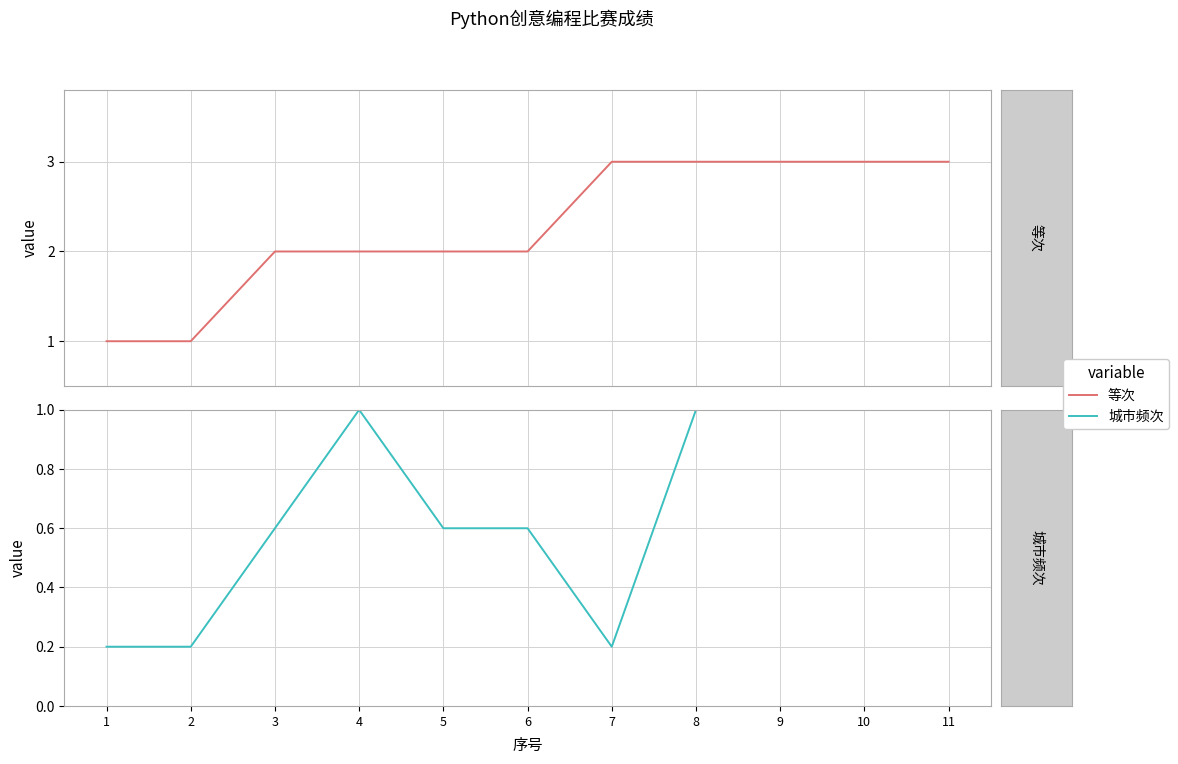

True or false: 城市频次 and 等次 cross at least once.

False